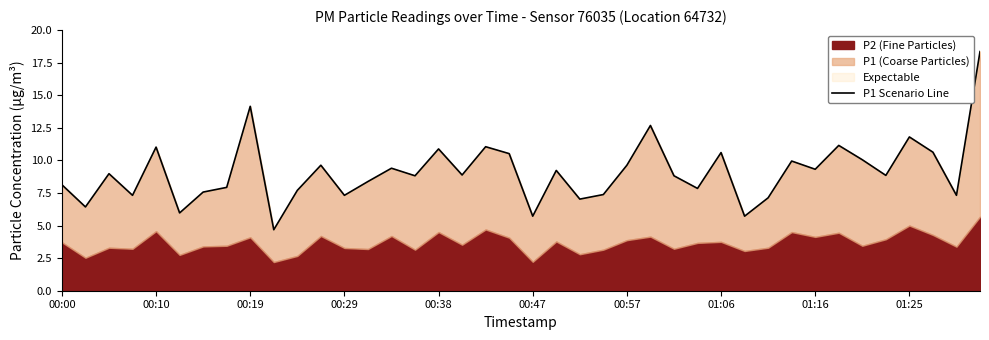

The value at 01:16 is 13.6. True or false?

False